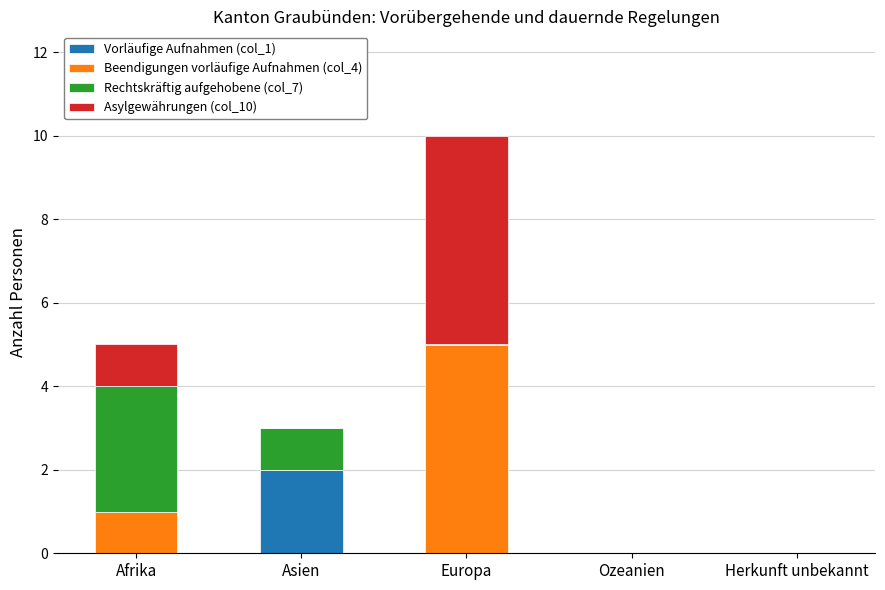

At which category is the sum across all series the highest?

Europa